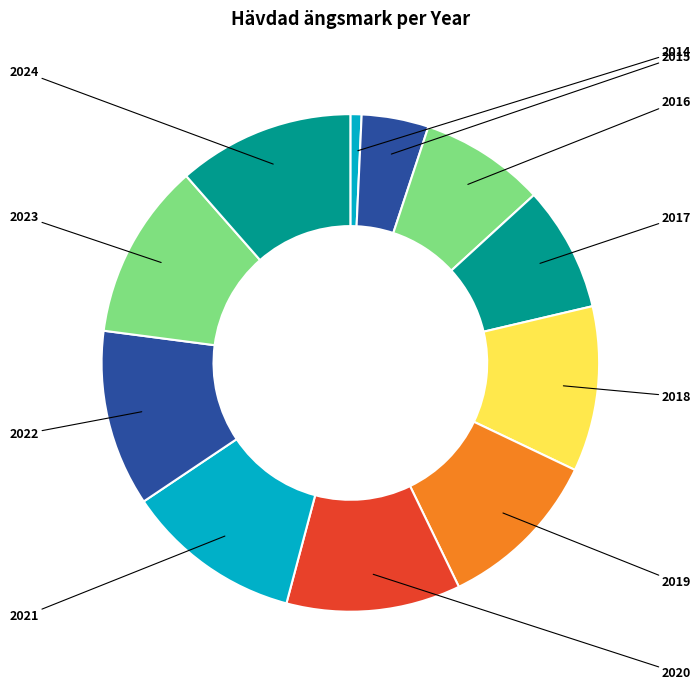

Count the number of slices in the pie.

11